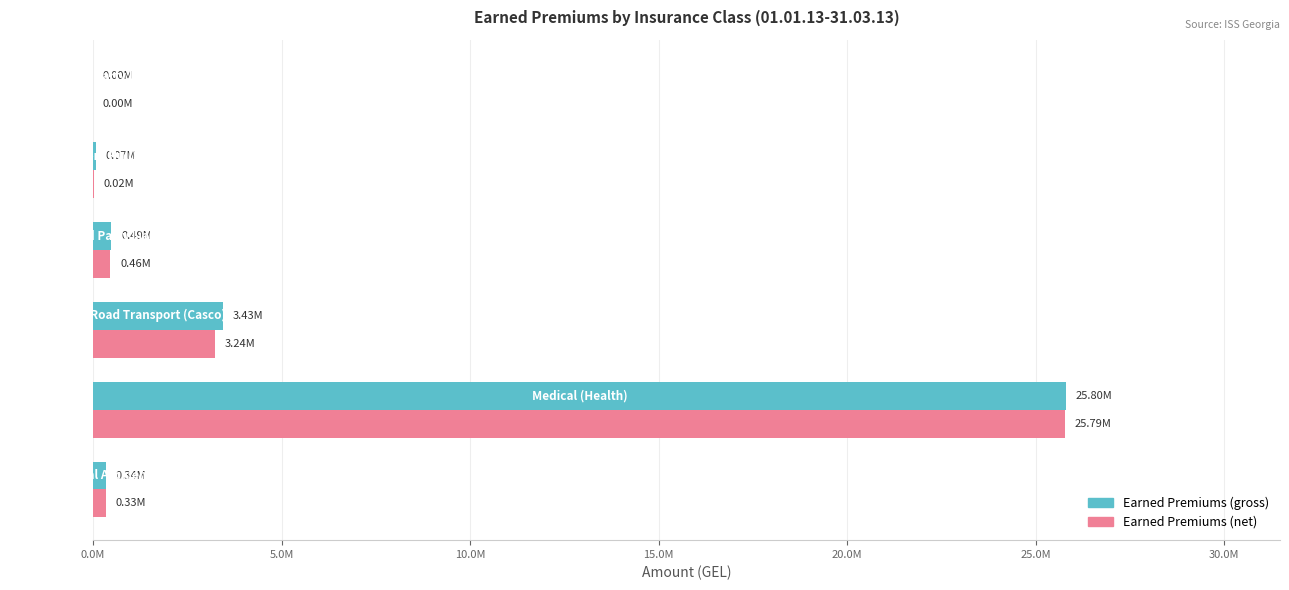

List the series in order of their peak value, highest first.

Earned Premiums (gross), Earned Premiums (net)